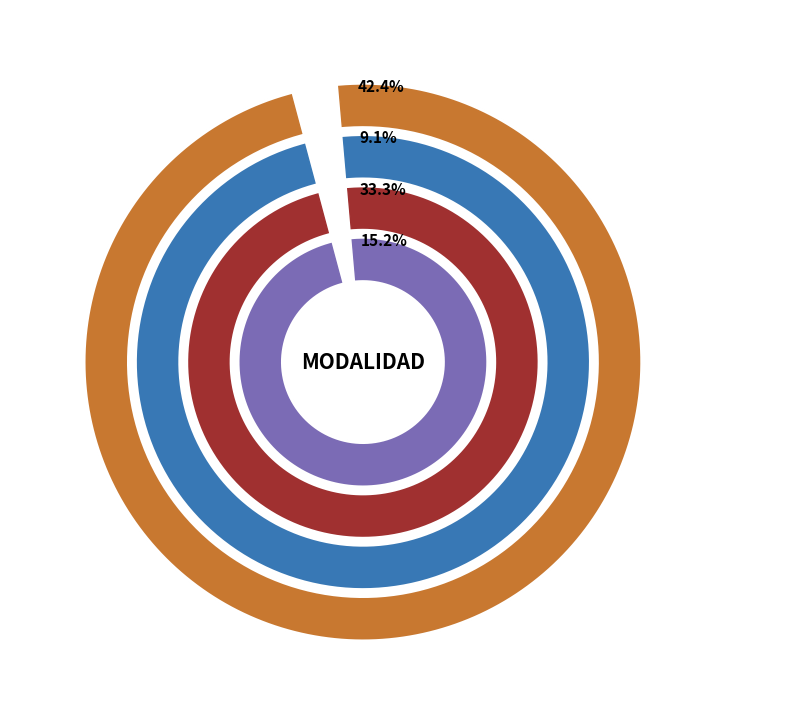

Does OCURRENCIA account for over 50% of the chart?

No